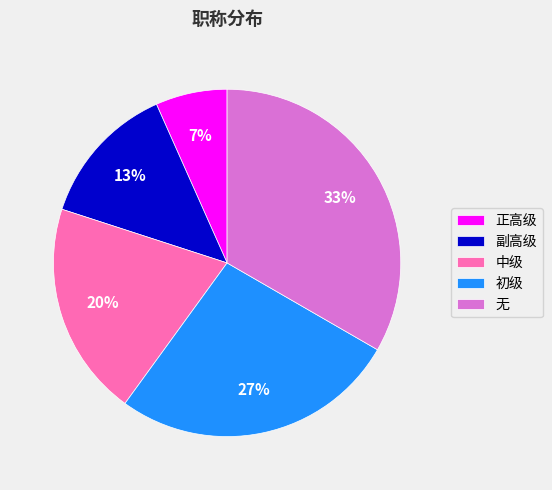

To the nearest percent, what is the average slice percentage?

20%